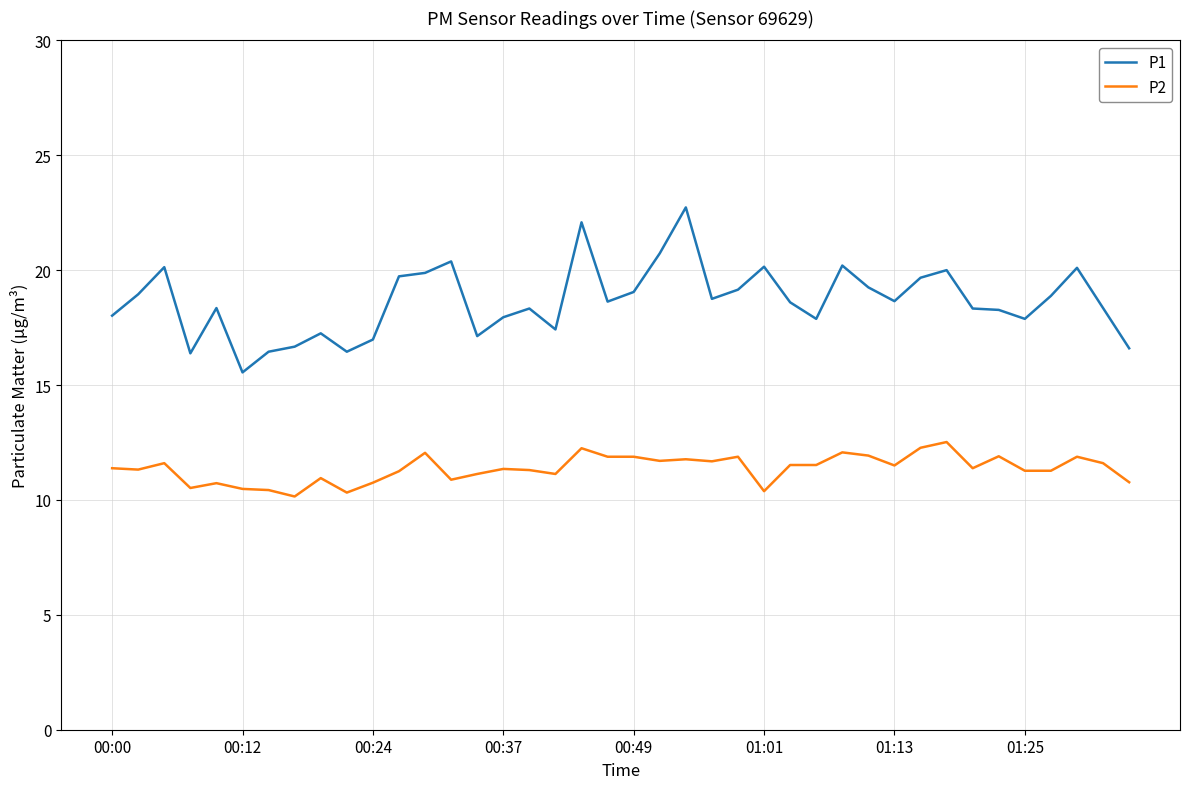

Which series has the largest total across all categories?

P1